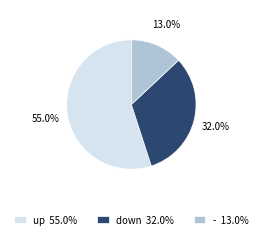

Which slice represents more than half of the pie?

up